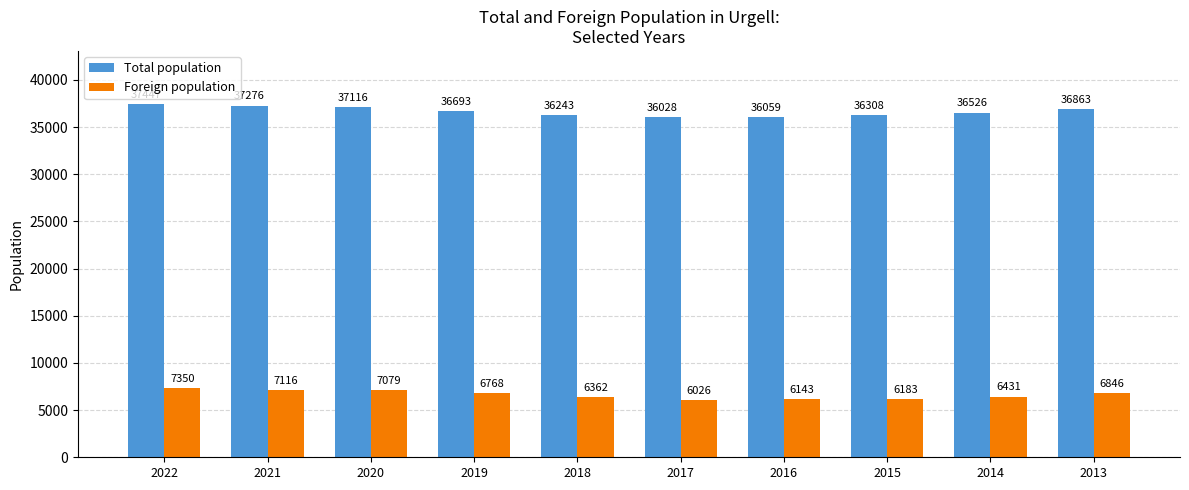

Does the chart contain any negative values?

No